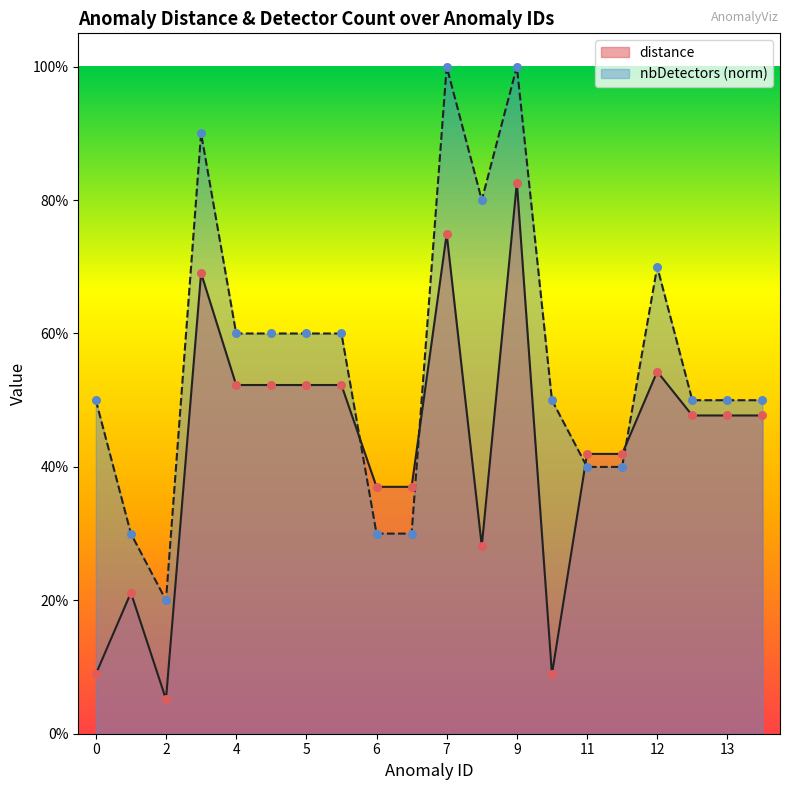

At which category is the sum across all series the highest?

9